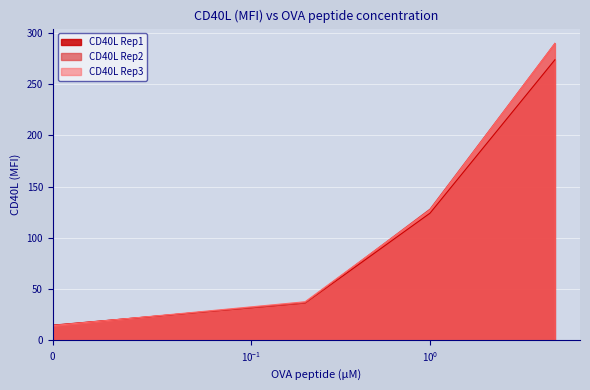

True or false: CD40L Rep2 has a value of 36.3 at 0.2.

True